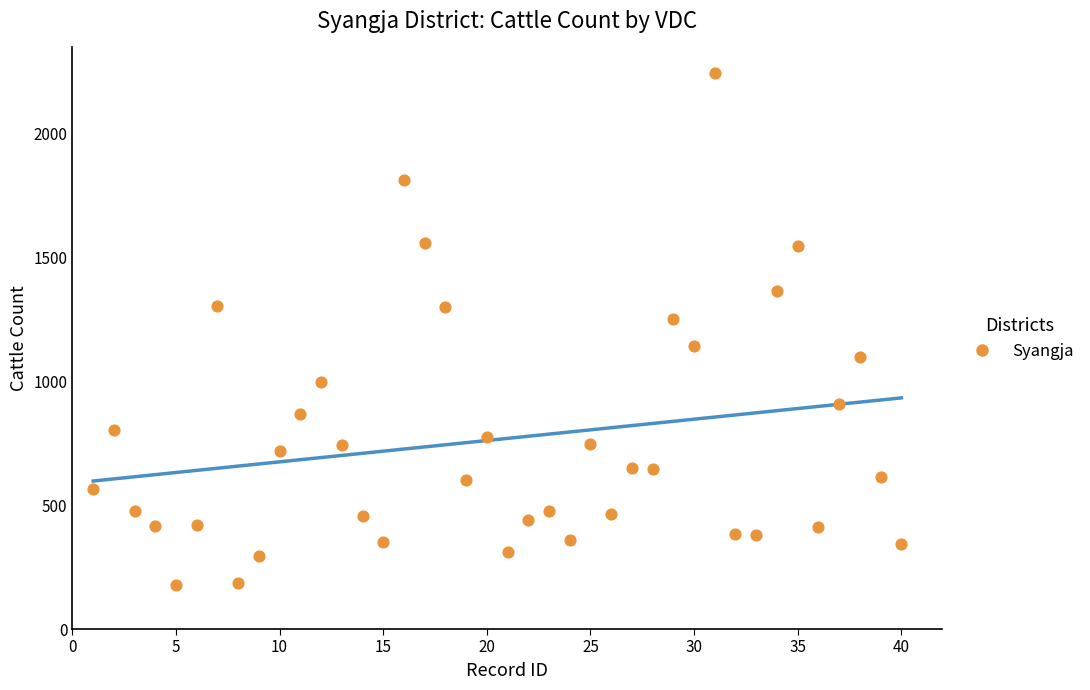

What Y value in the scatter plot is closest to 1209?

1249